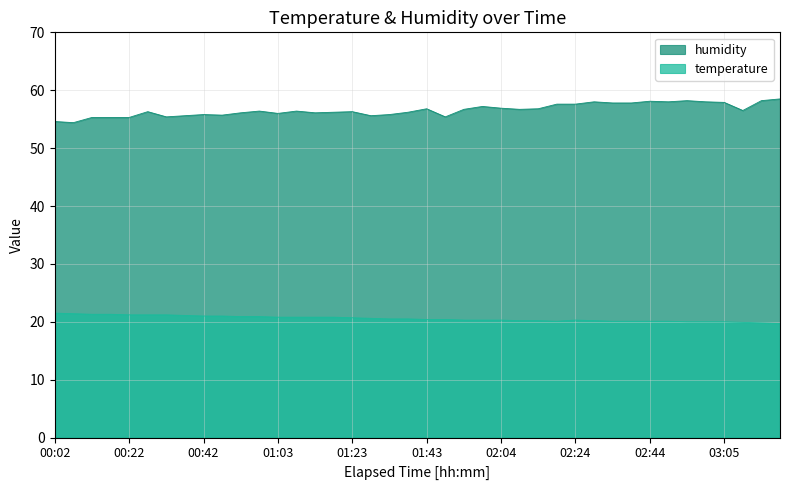

True or false: humidity and temperature cross at least once.

False